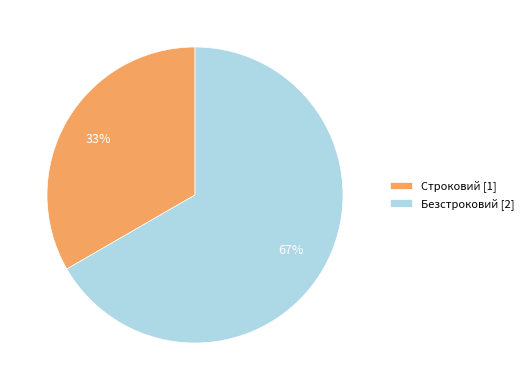

To the nearest percent, what is the average slice percentage?

50%